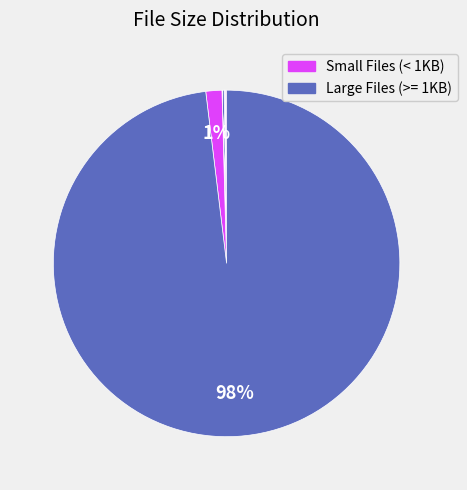

Count the number of slices in the pie.

8